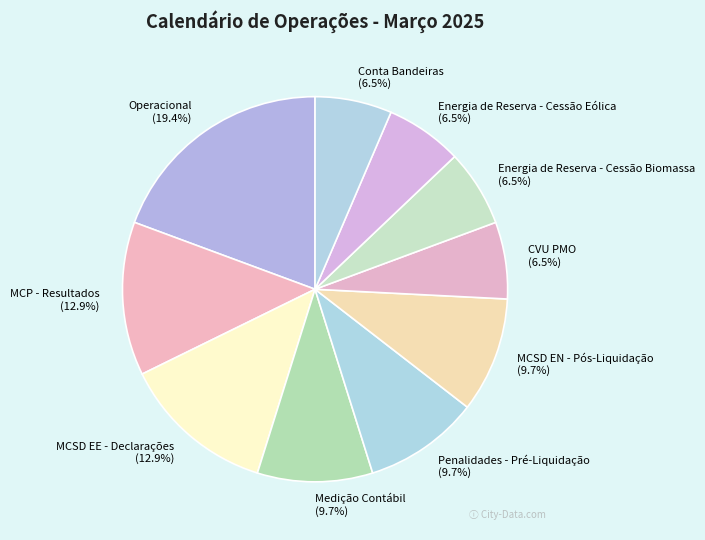

Approximately how many times larger is the value at Energia de Reserva - Cessão Eólica compared to MCP - Resultados?

0.5